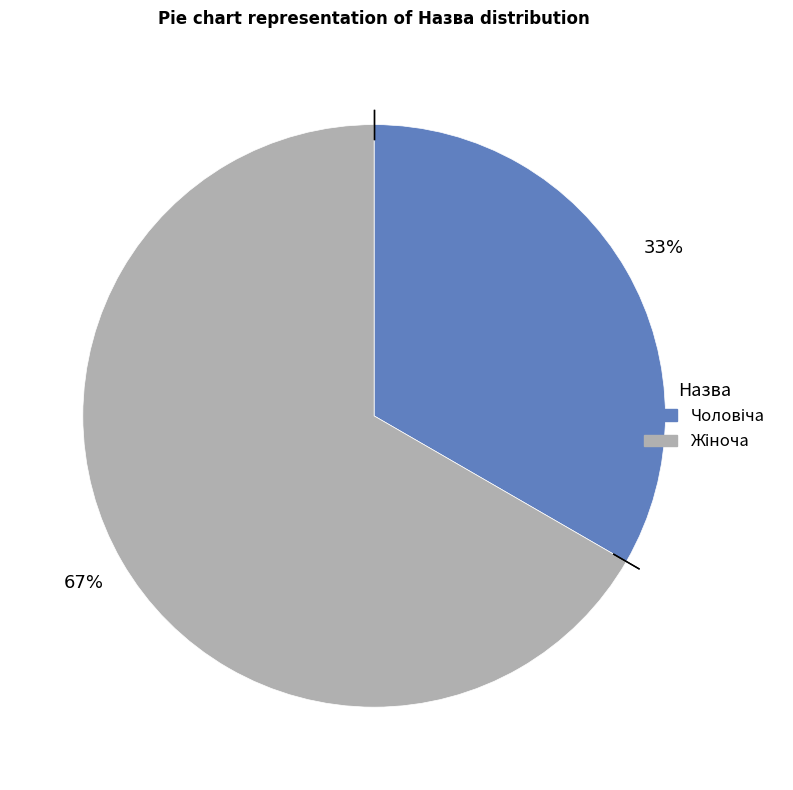

Is there any slice that represents more than half of the pie?

Yes